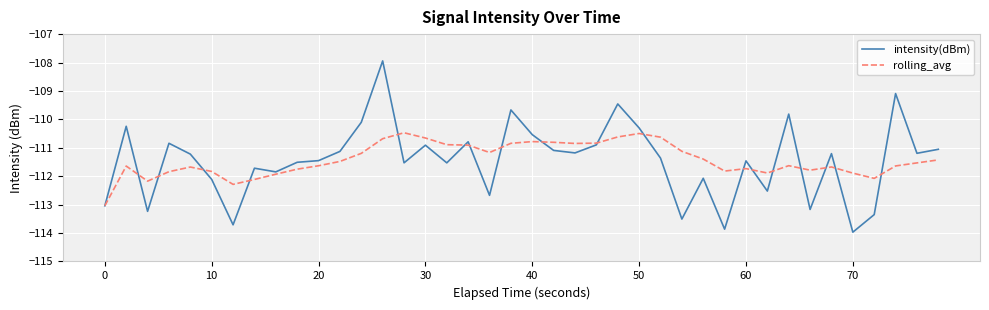

Rank the series by their maximum value, from highest to lowest.

intensity(dBm), rolling_avg